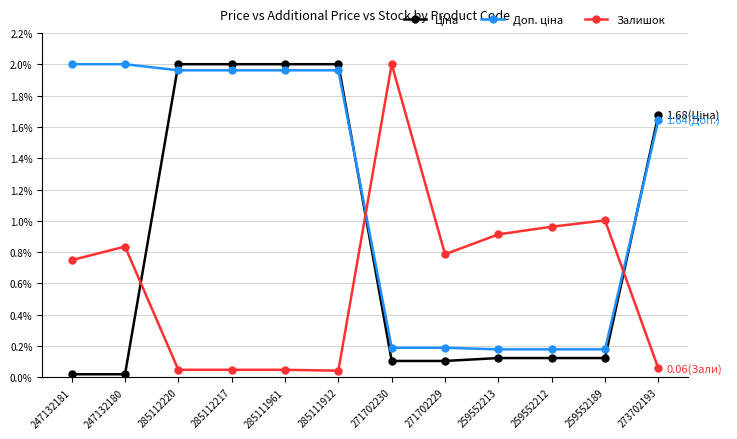

True or false: Залишок has more than 1 interior local peaks.

True